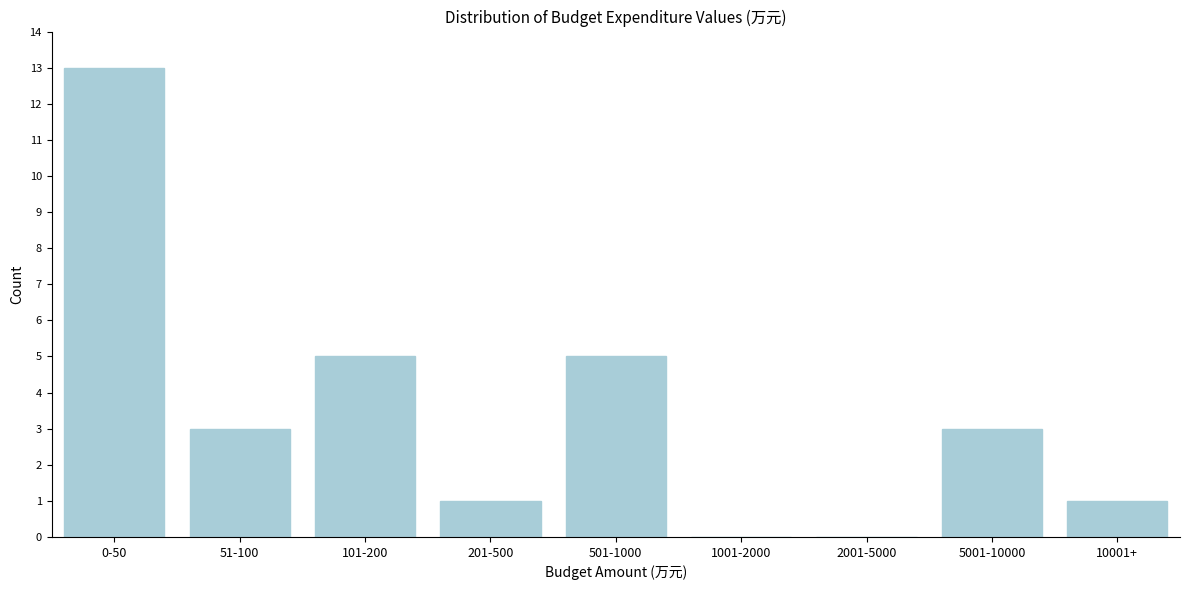

Reading left to right, extract all data points from this chart.

0-50=13	51-100=3	101-200=5	201-500=1	501-1000=5	1001-2000=0	2001-5000=0	5001-10000=3	10001+=1